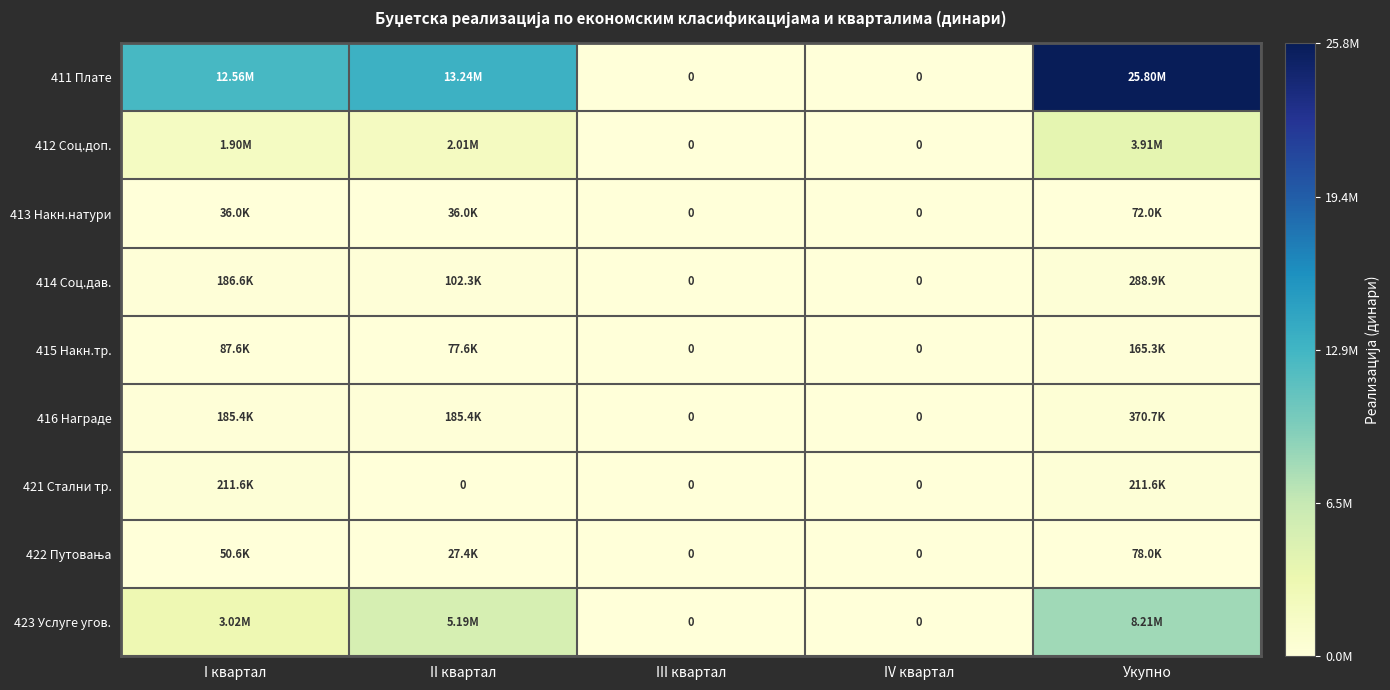

What is the difference between the highest and lowest values at I квартал?

12528444.3